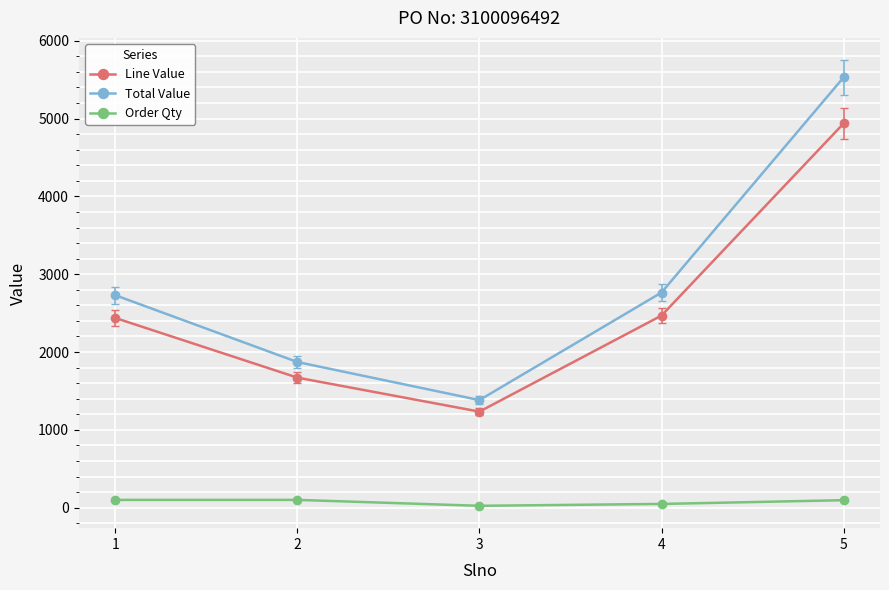

The Total Value series shows 2764.9 at 4. True or false?

True